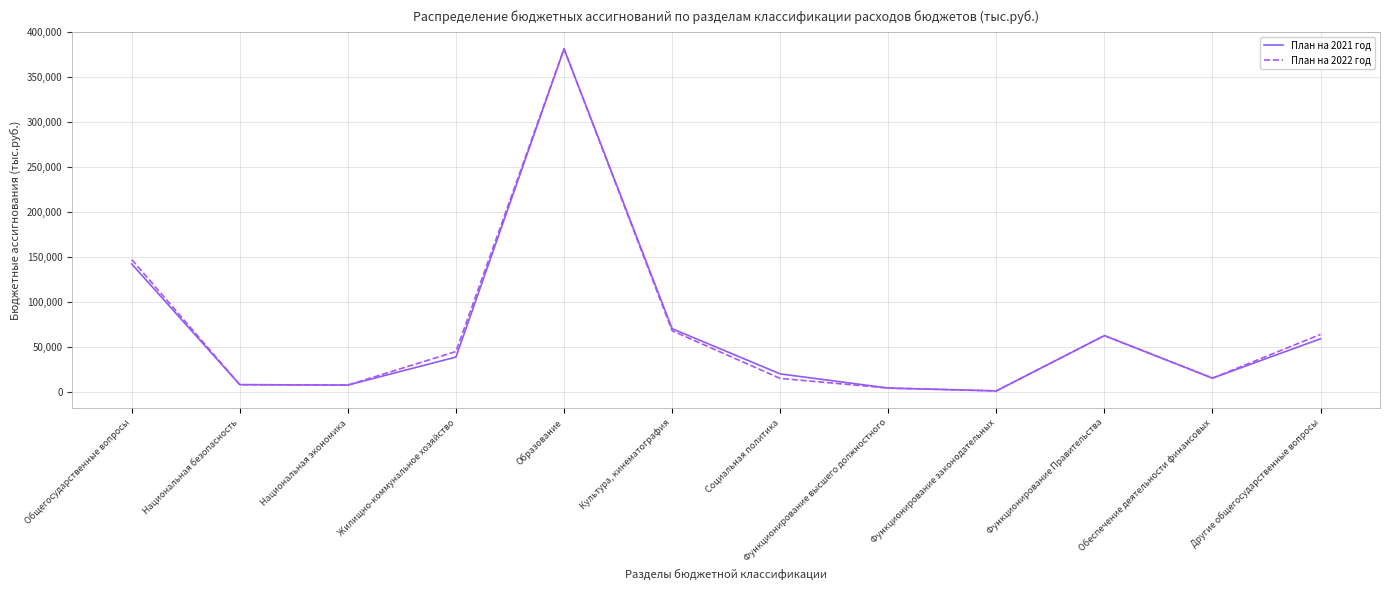

Which series has the largest range (max minus min)?

План на 2022 год